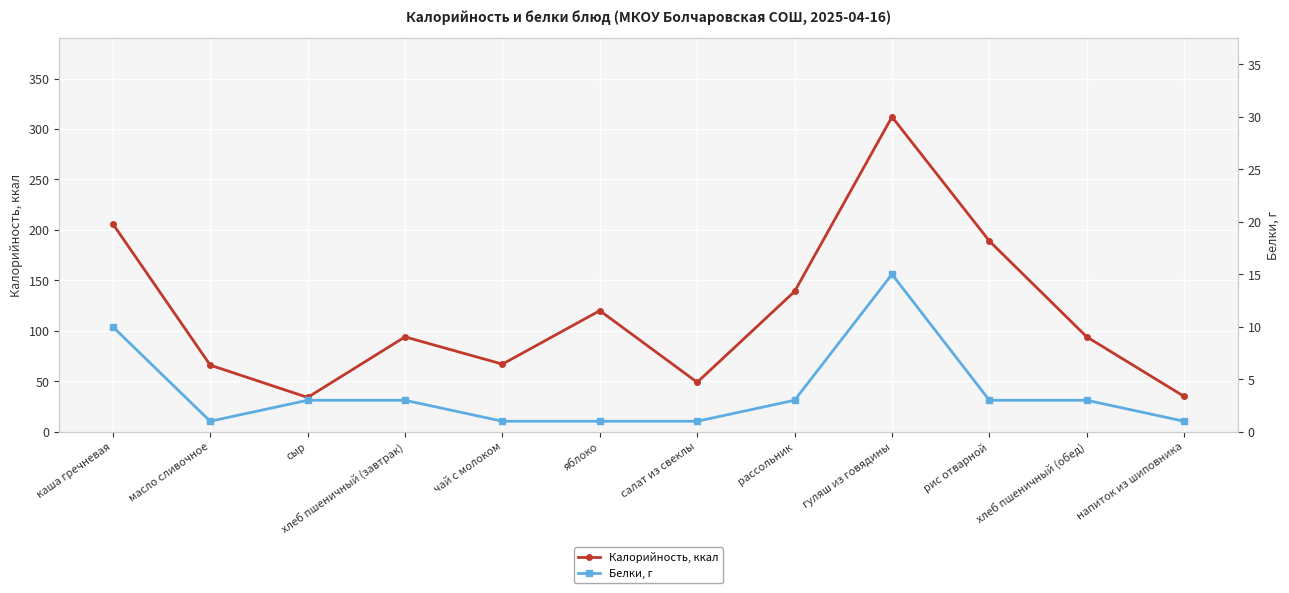

At which category is the sum across all series the highest?

гуляш из говядины